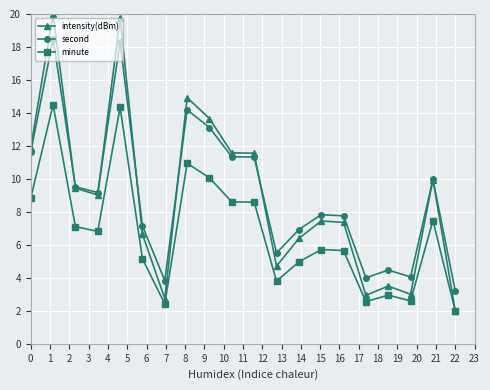

Which series has the widest spread of values?

intensity(dBm)